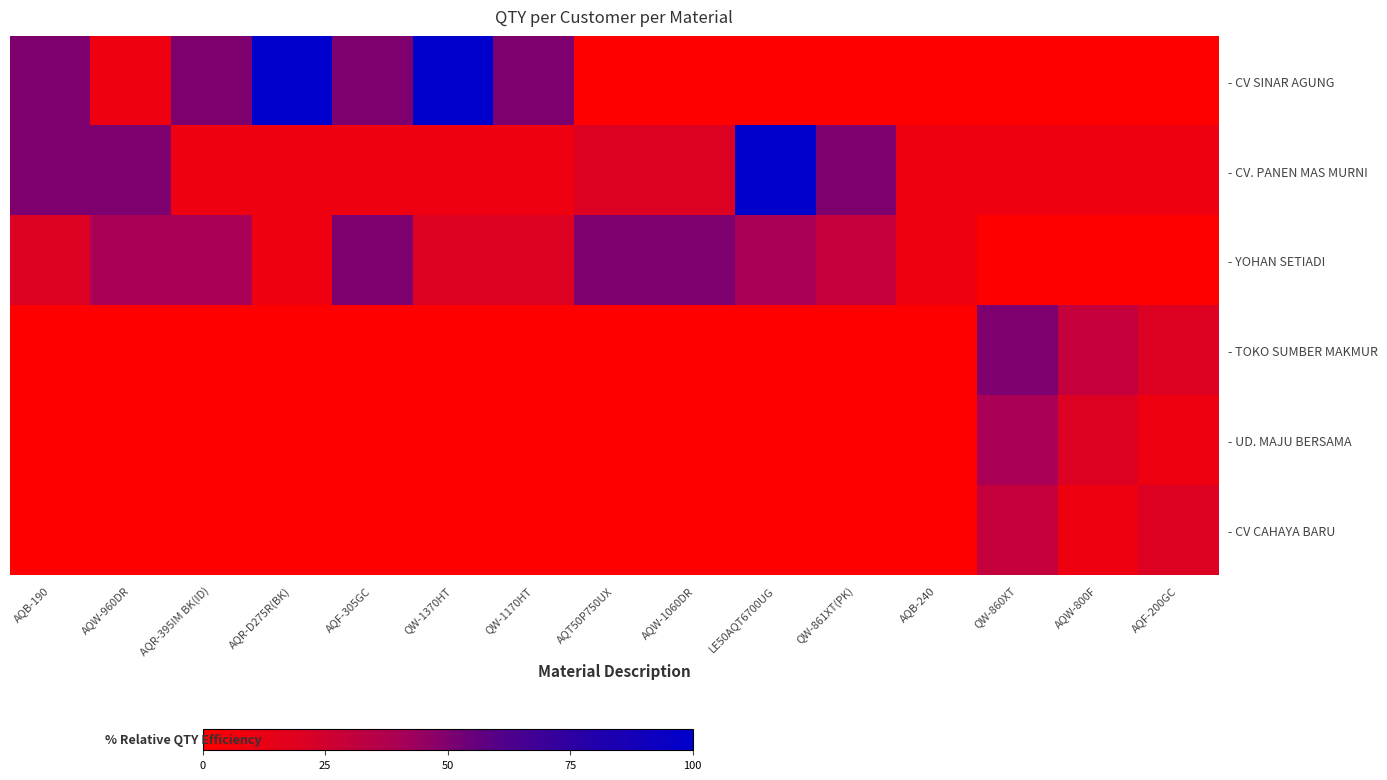

At which category is the sum across all series the highest?

LE50AQT6700UG